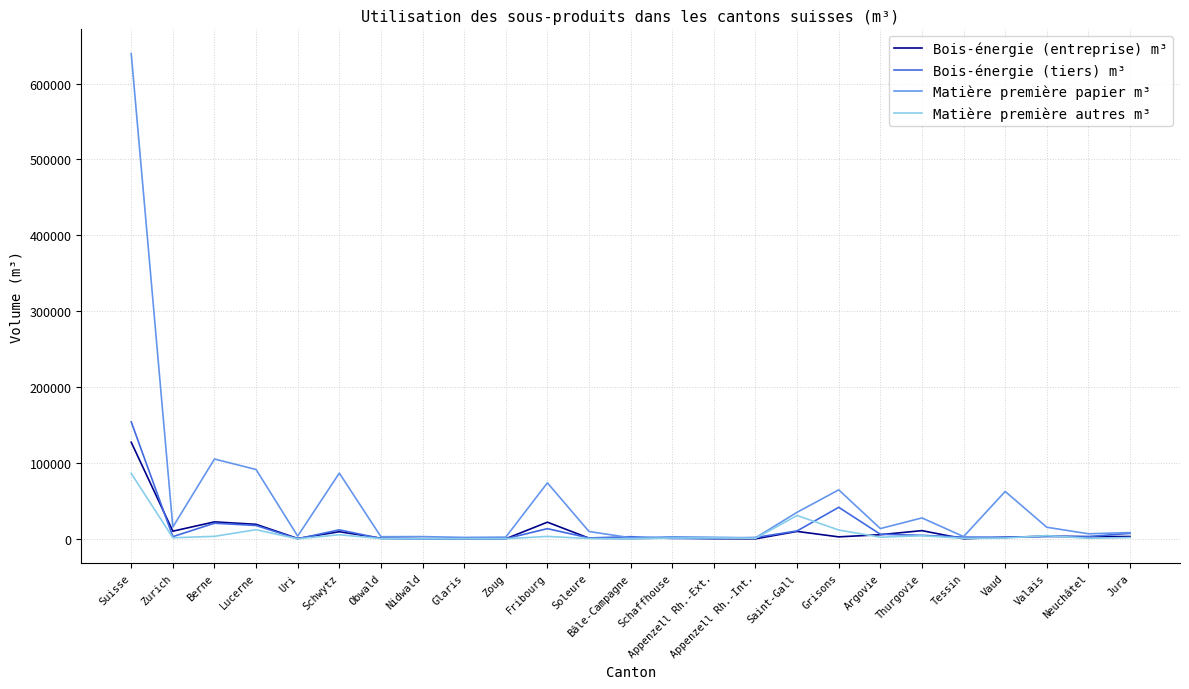

Which series has the largest total across all categories?

Matière première papier m³